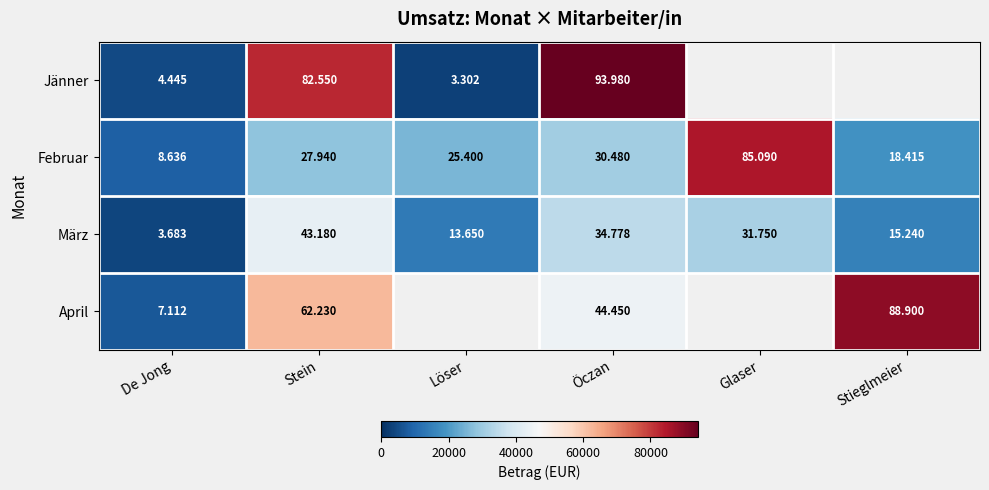

Which series has the widest spread of values?

Jänner